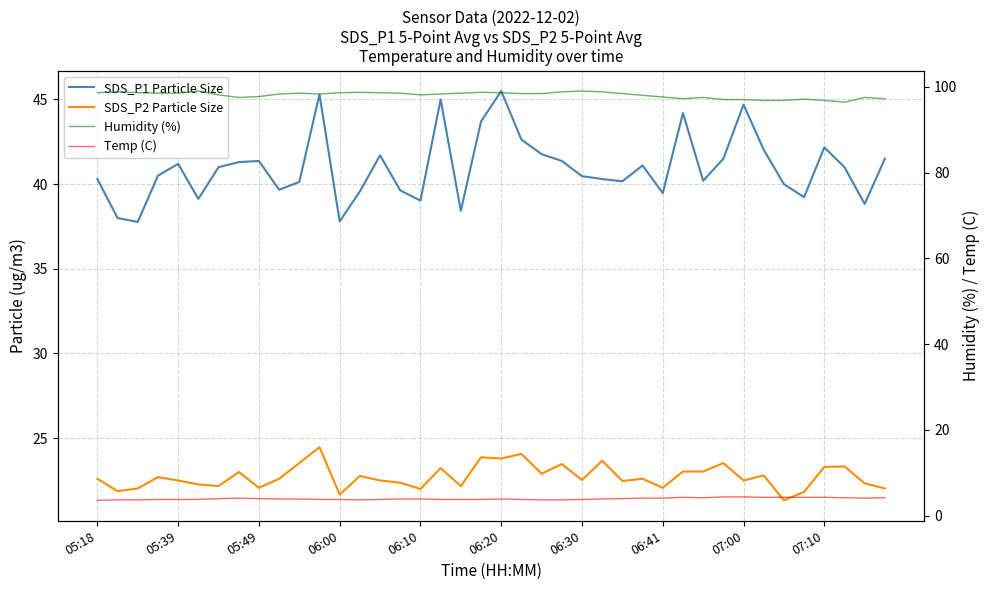

True or false: SDS_P1 Particle Size has a value of 41.0 at 37.

True